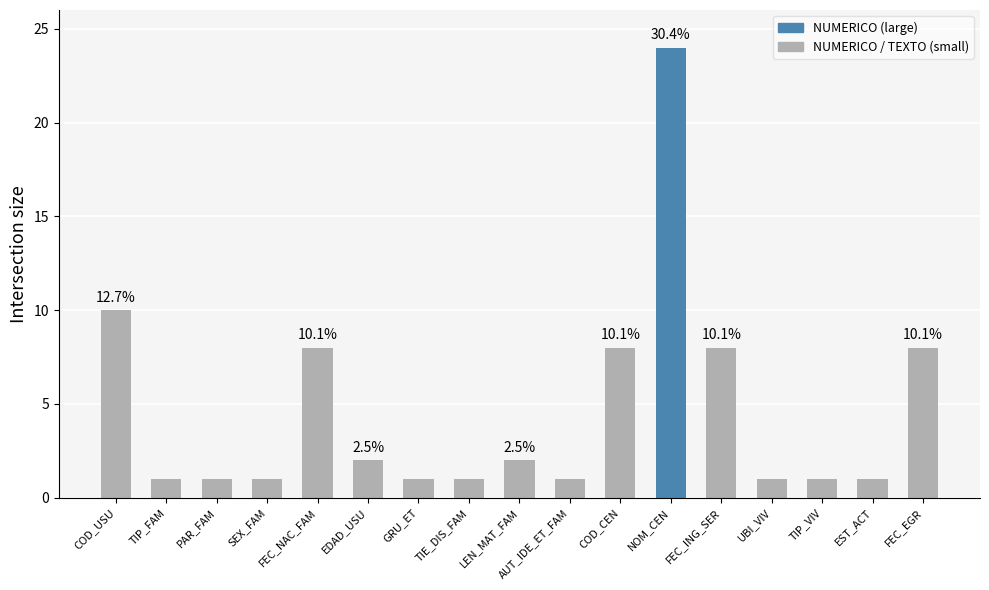

At which category does the chart reach its peak across all series?

NOM_CEN